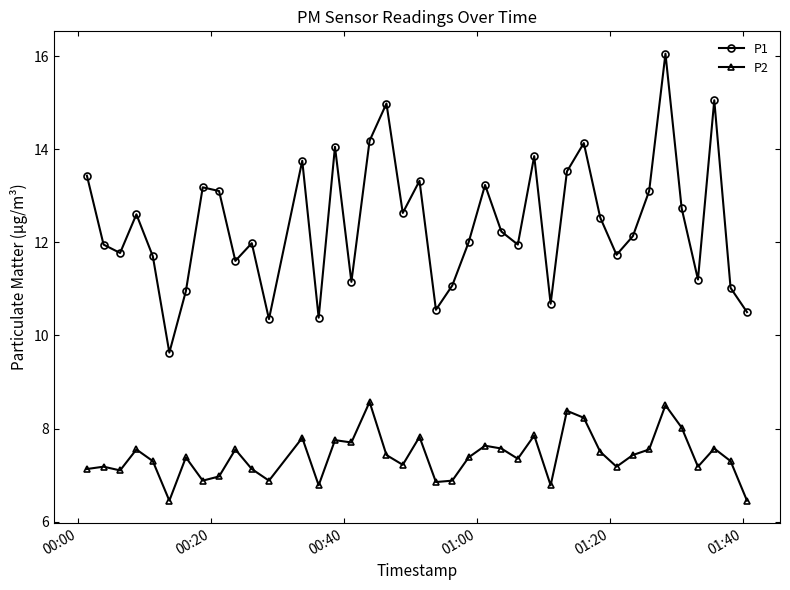

True or false: P2 and P1 cross at least once.

False